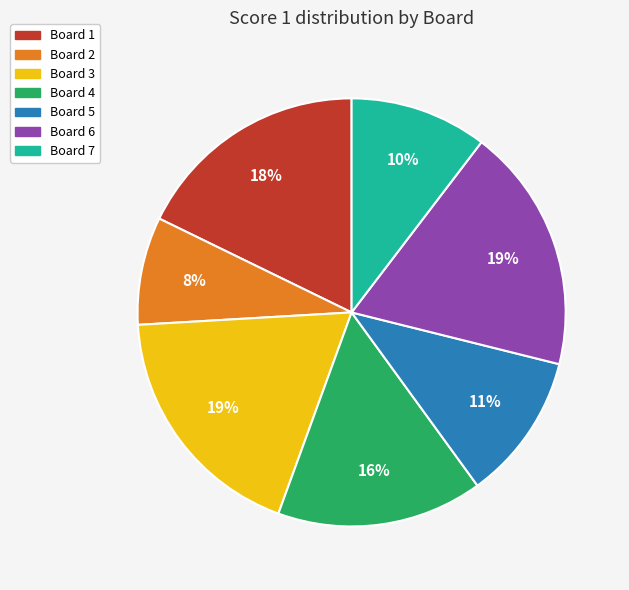

To the nearest percent, what is the combined percentage of Board 5 and Board 2?

19%